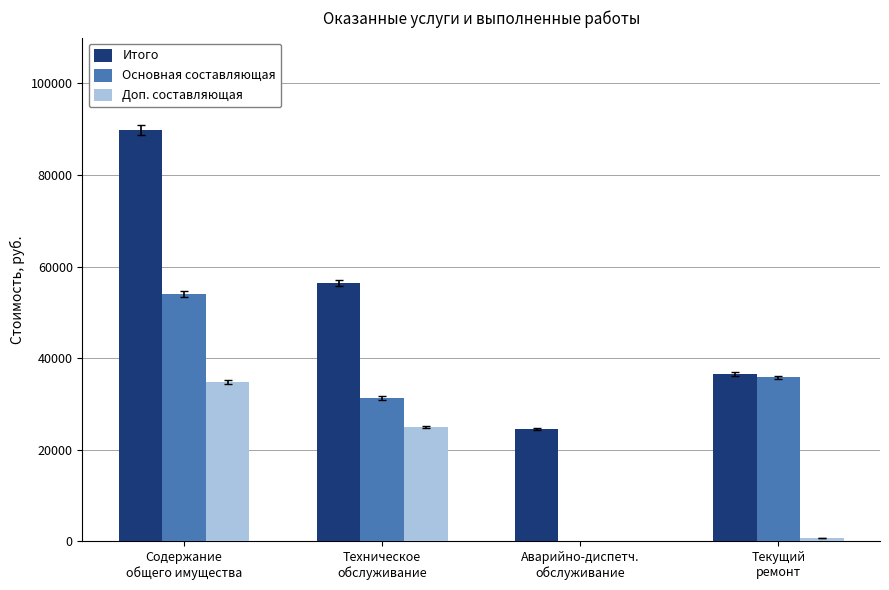

How many groups of bars are there?

4